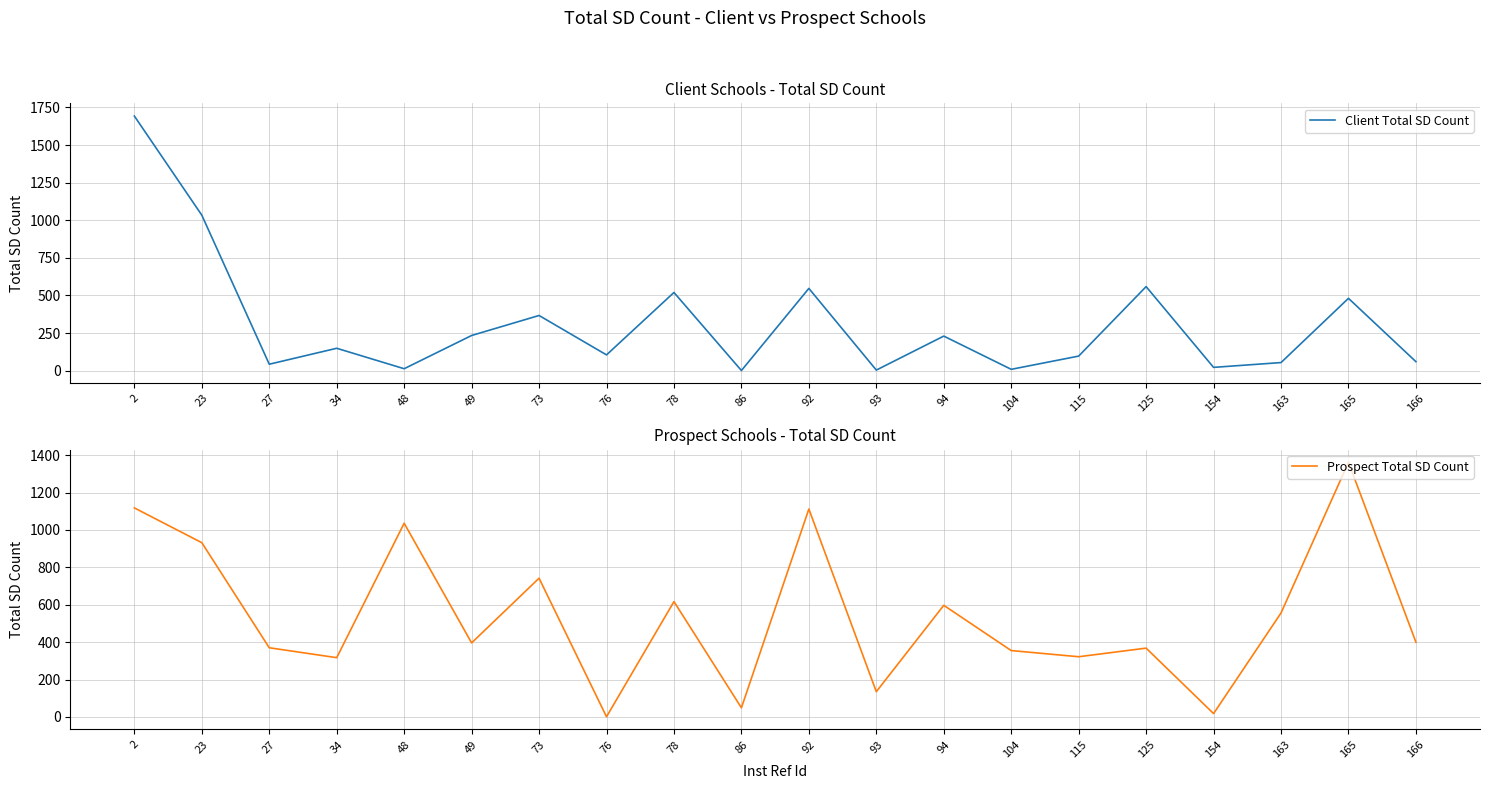

What is the difference between the maximum and second lowest values in the Prospect Total SD Count series?

1344